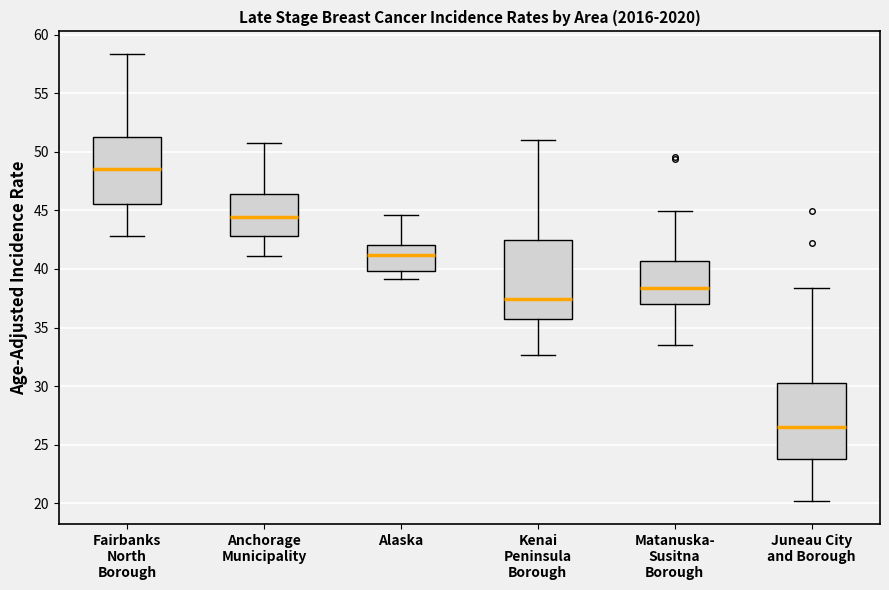

Which box's median line is the lowest?

Juneau City and Borough